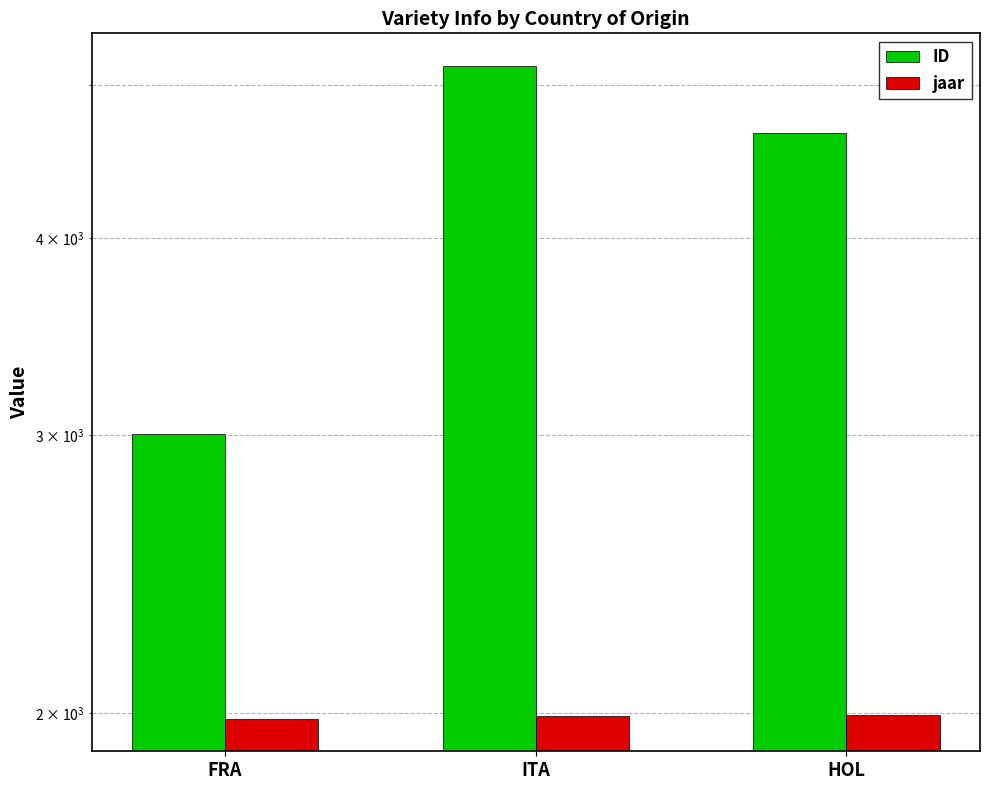

What is the sum of the ID values at ITA and FRA?

8147